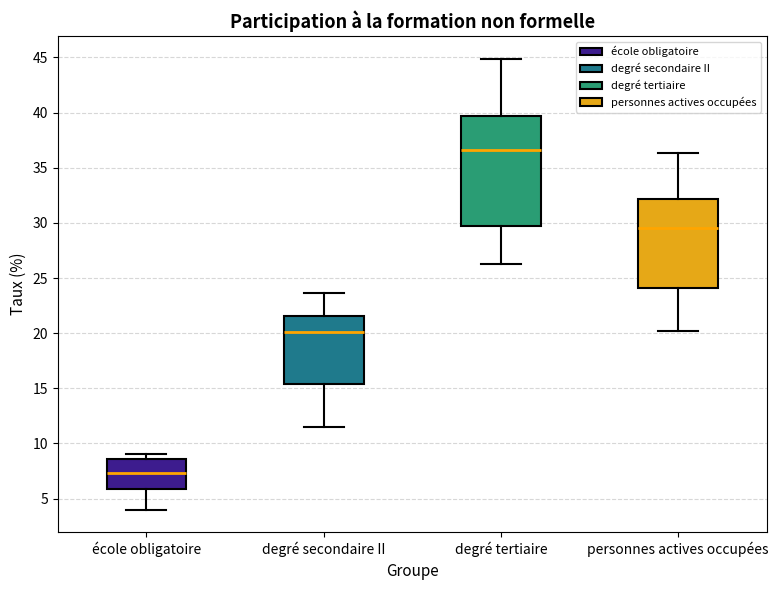

Reading left to right, transcribe this box plot: for each box, give where its median line is, the range the box spans, and where its two whiskers end, as read against the y-axis. The values are not printed on the chart, so give them approximately, as read against the axis.

école obligatoire: median 7.5, box 6.0 to 8.5, whiskers 4.0 to 9.0
degré secondaire II: median 20.0, box 15.5 to 21.5, whiskers 11.5 to 23.5
degré tertiaire: median 36.5, box 30.0 to 39.5, whiskers 26.5 to 45.0
personnes actives occupées: median 29.5, box 24.0 to 32.0, whiskers 20.0 to 36.5